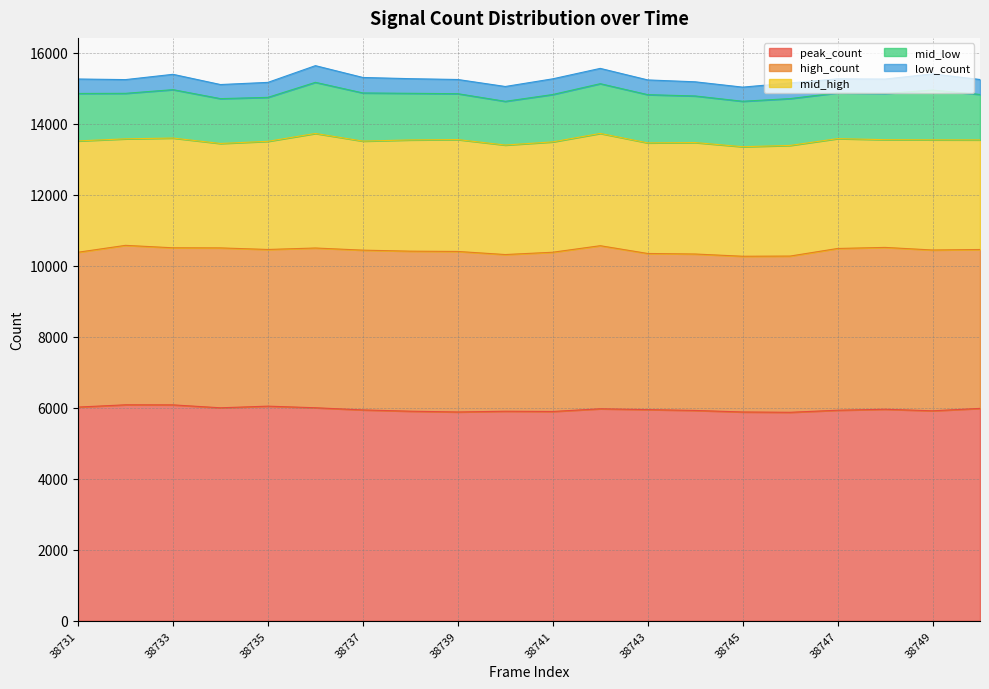

How many interior local valleys does the low_count series have?

5